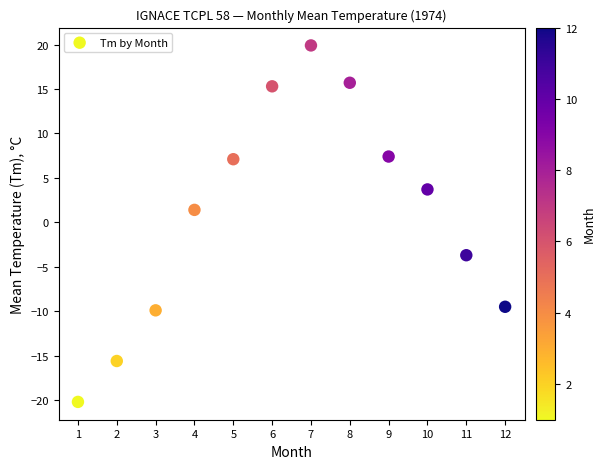

What Y value in the scatter plot is closest to 0?

1.4